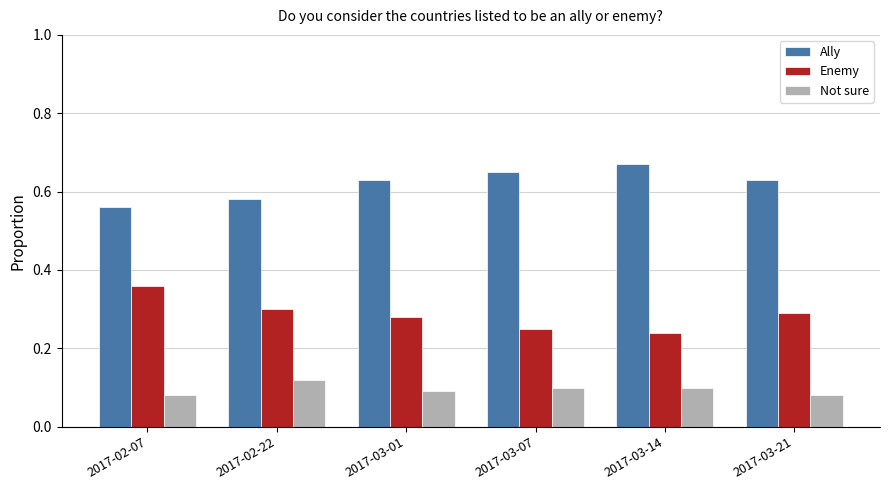

How many Ally values are between 0 and 1?

6